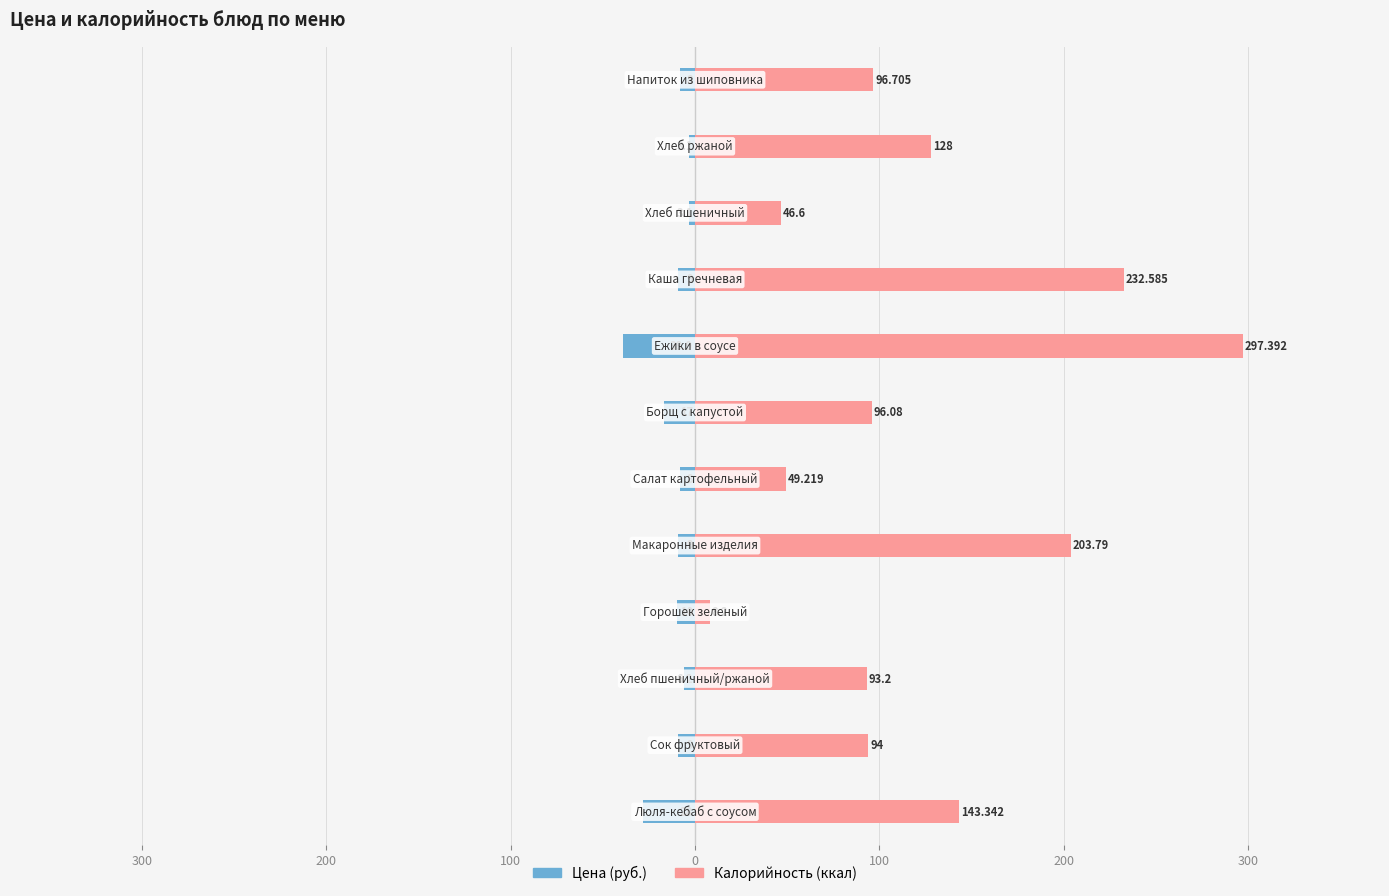

List the series in order of their peak value, lowest first.

Цена, Калорийность